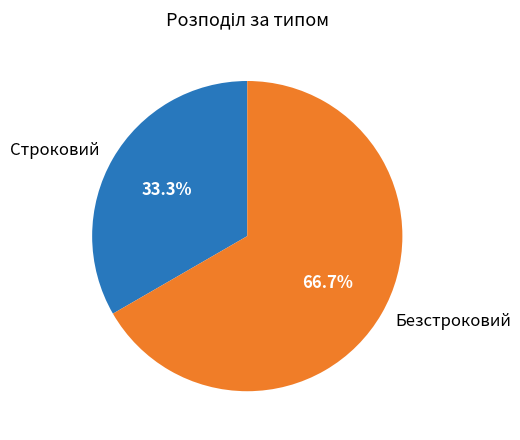

Approximately how many times larger is the value at Строковий compared to Безстроковий?

0.5